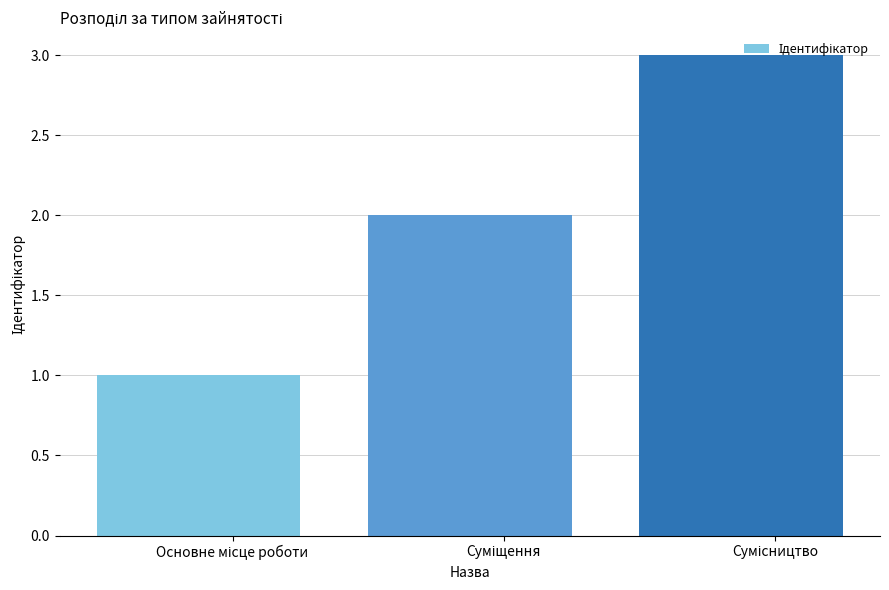

What is the ratio of the value at Сумісництво to the value at Основне місце роботи?

3.0